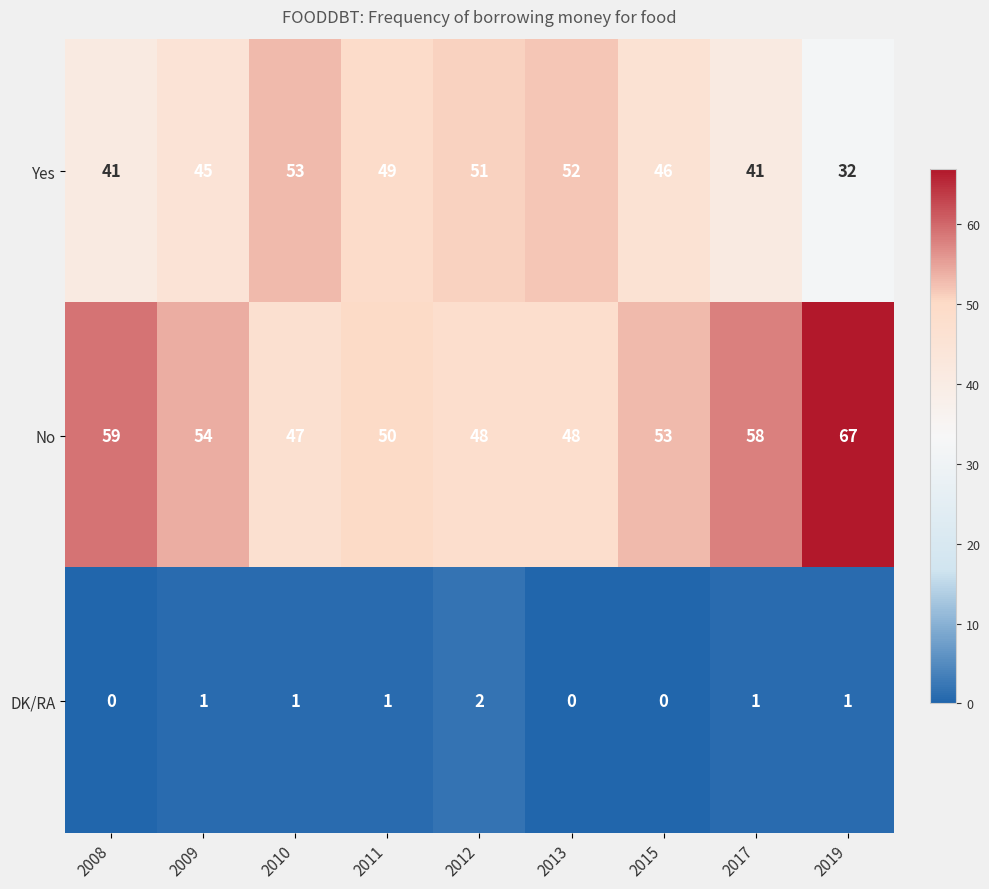

Reading left to right, list all the values displayed in this chart.

Yes: 41	45	53	49	51	52	46	41	32
No: 59	54	47	50	48	48	53	58	67
DK/RA: 0	1	1	1	2	0	0	1	1